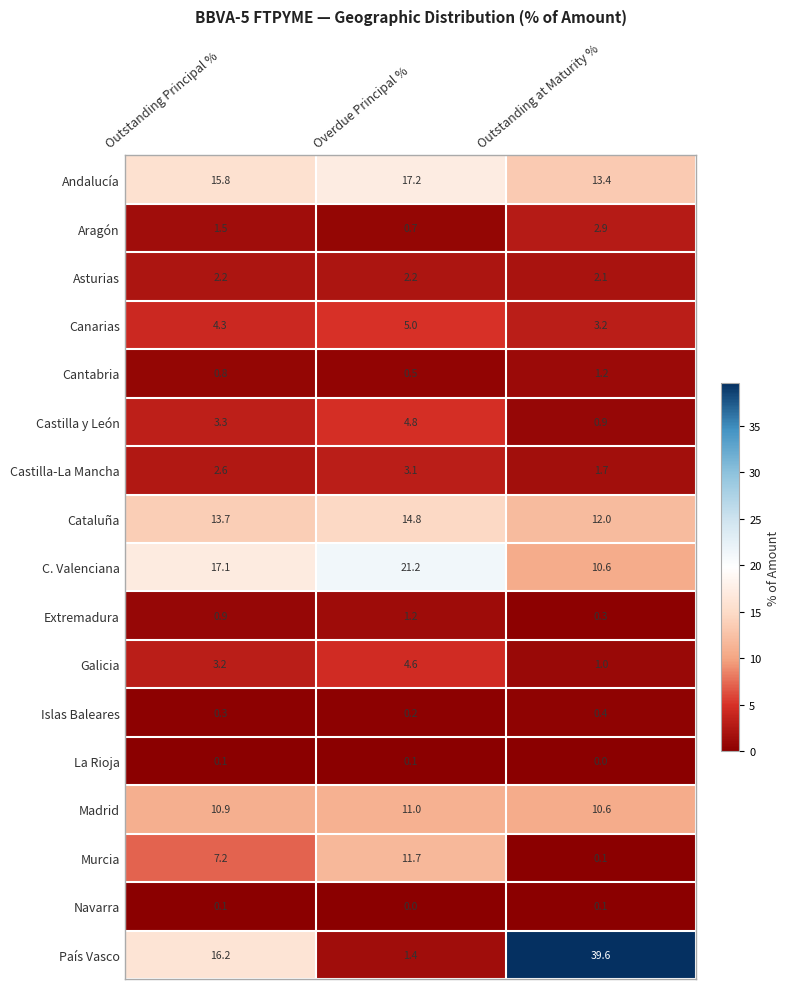

What is the maximum value for Castilla y León?

4.8